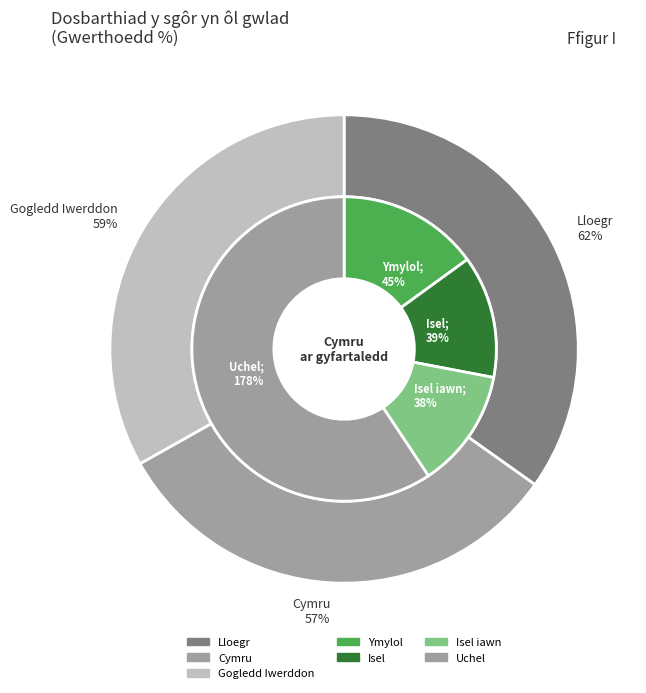

True or false: Gogledd Iwerddon accounts for 25% of the total.

False